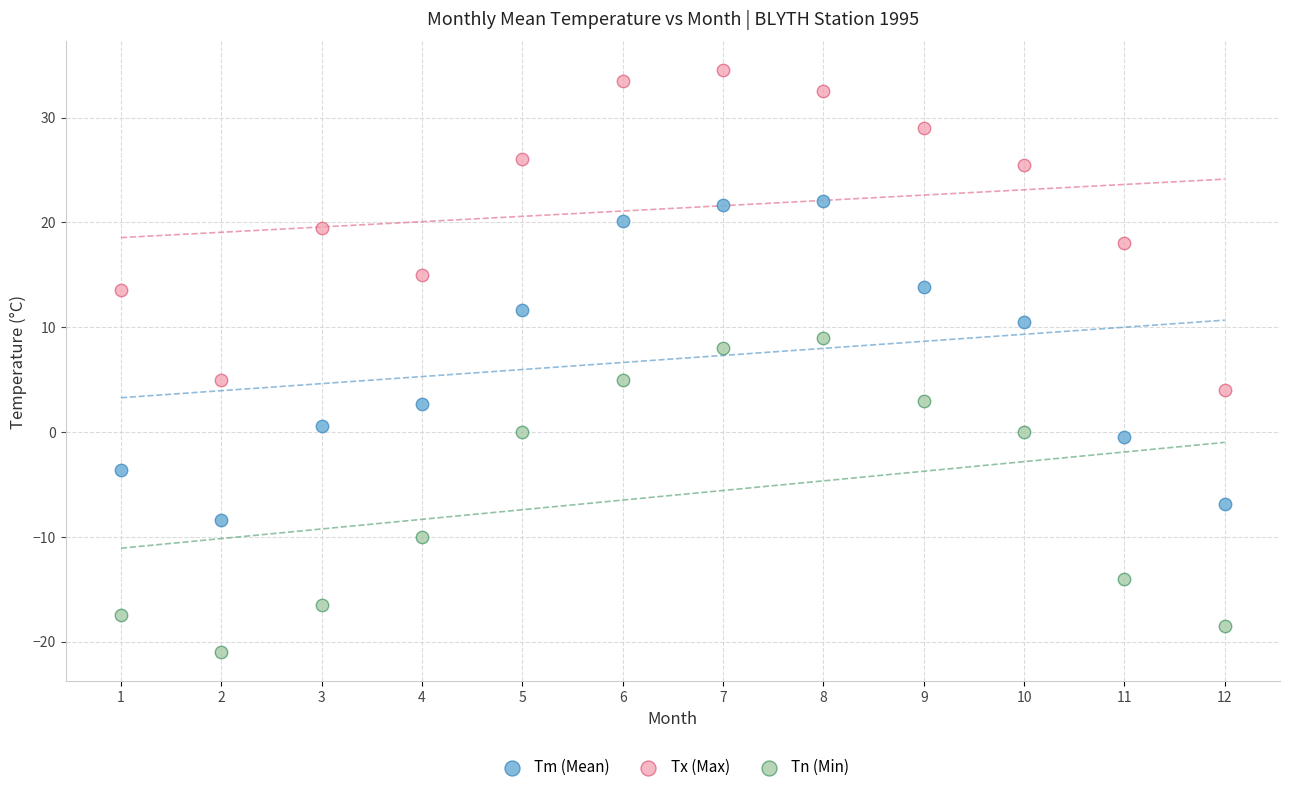

Which series reaches the minimum Y coordinate?

Tn (Min)